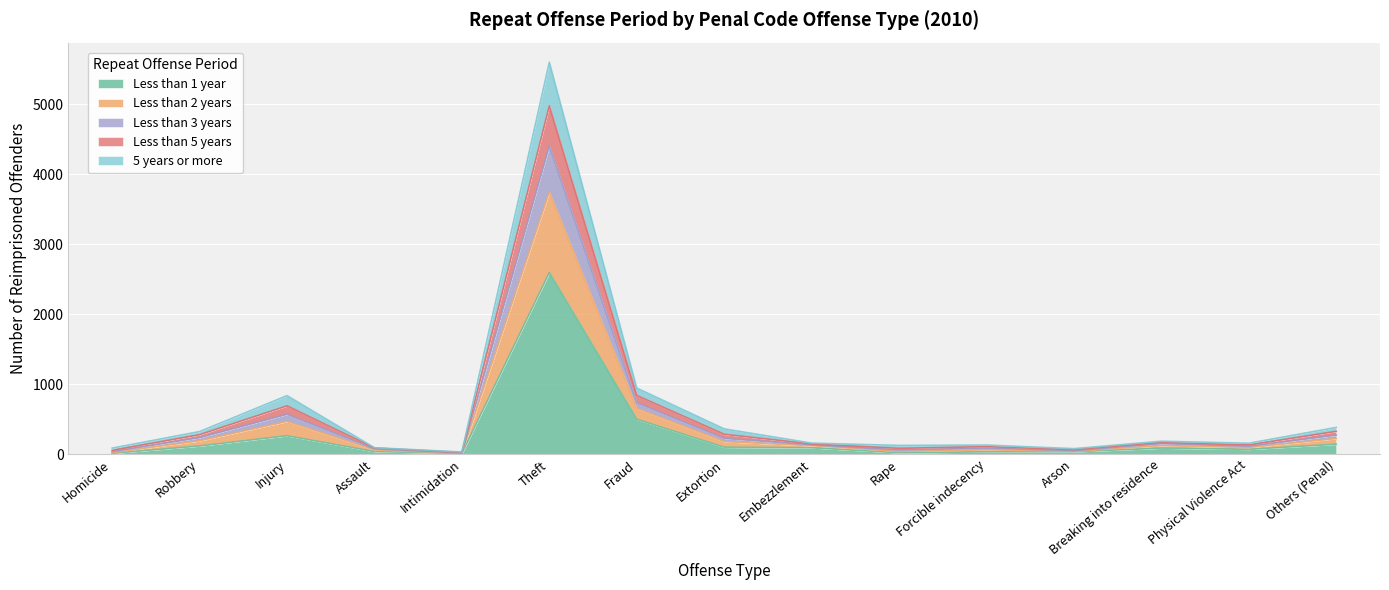

Where is Less than 5 years nearest to the value 2211?

Fraud